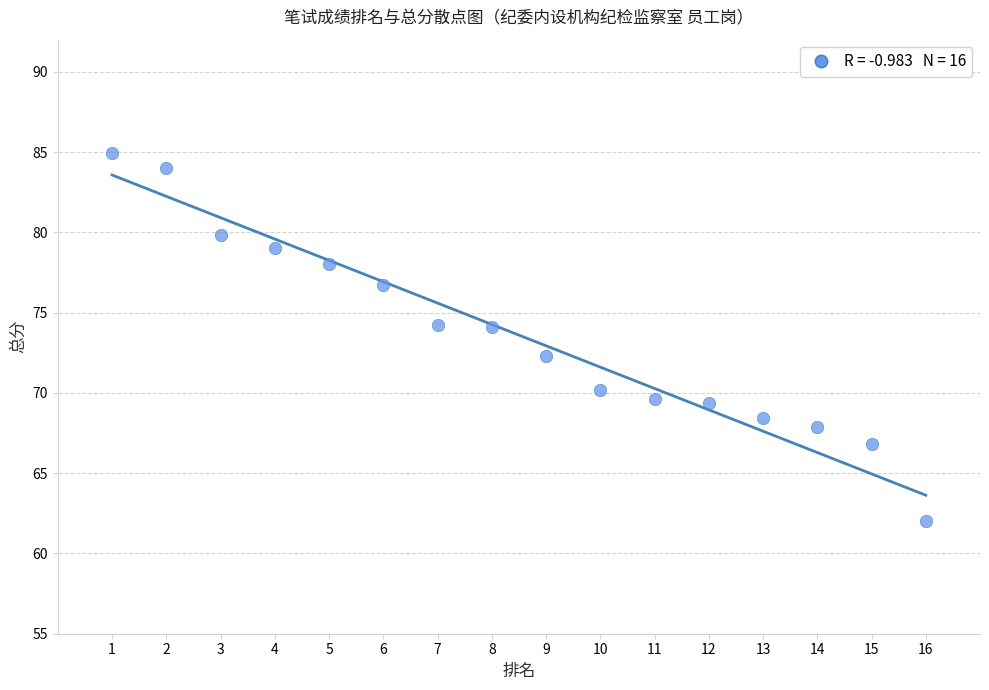

What is the range of X values (max minus min)?

15.0